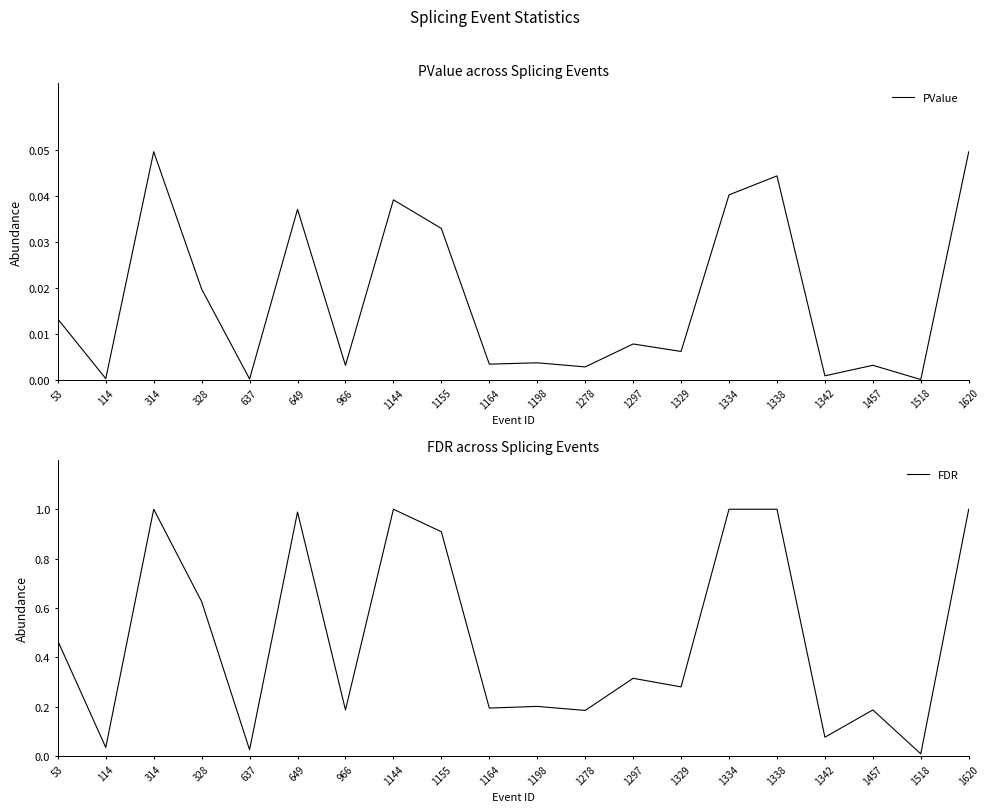

True or false: FDR has more than 0 points higher than both neighbors.

True